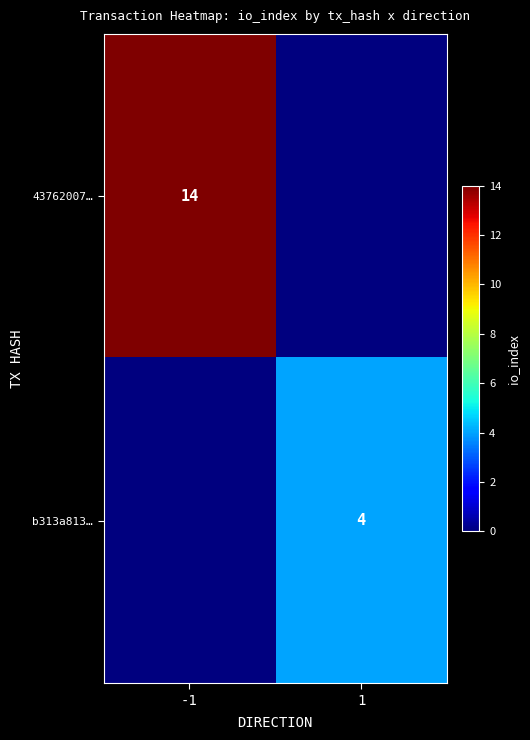

At how many categories does at least one series exceed 13?

1